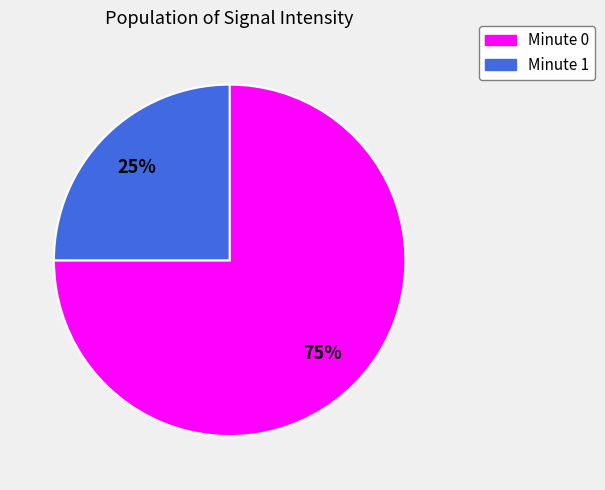

Is there a majority slice in this chart?

Yes